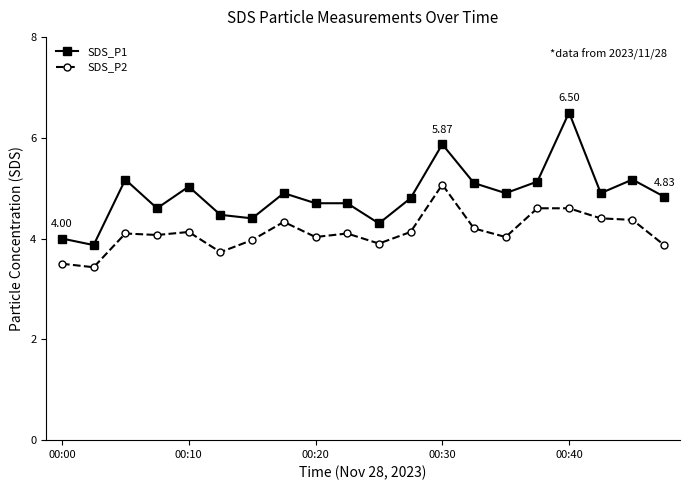

Which series has the largest range (max minus min)?

SDS_P1